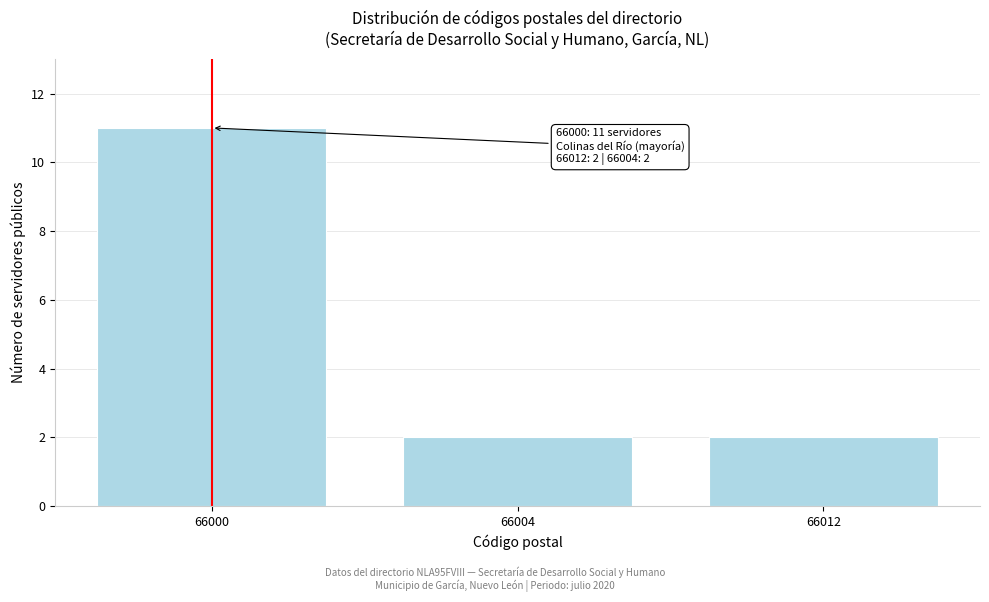

Reading right to left, extract all data points from this chart.

2	2	11